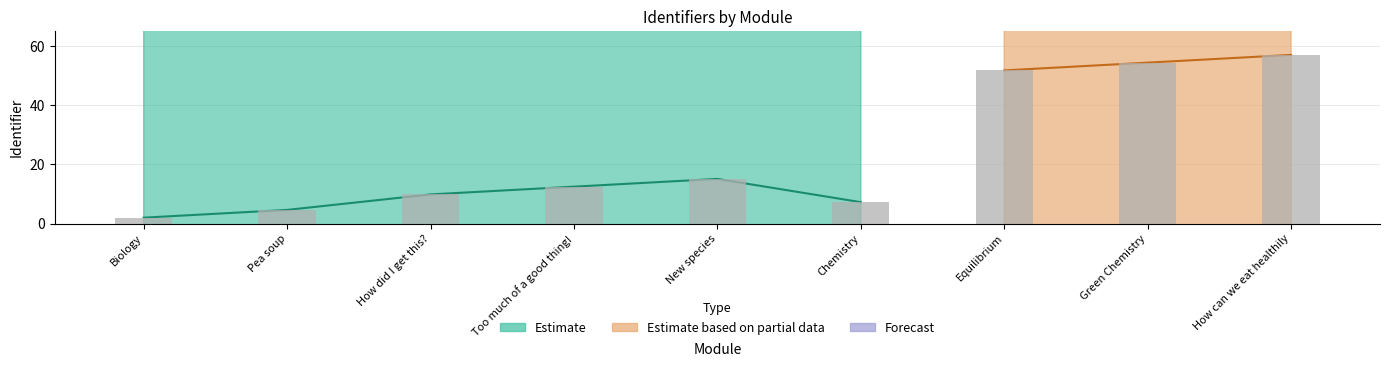

The chart shows a value of 57.0 at How can we eat healthily. True or false?

True